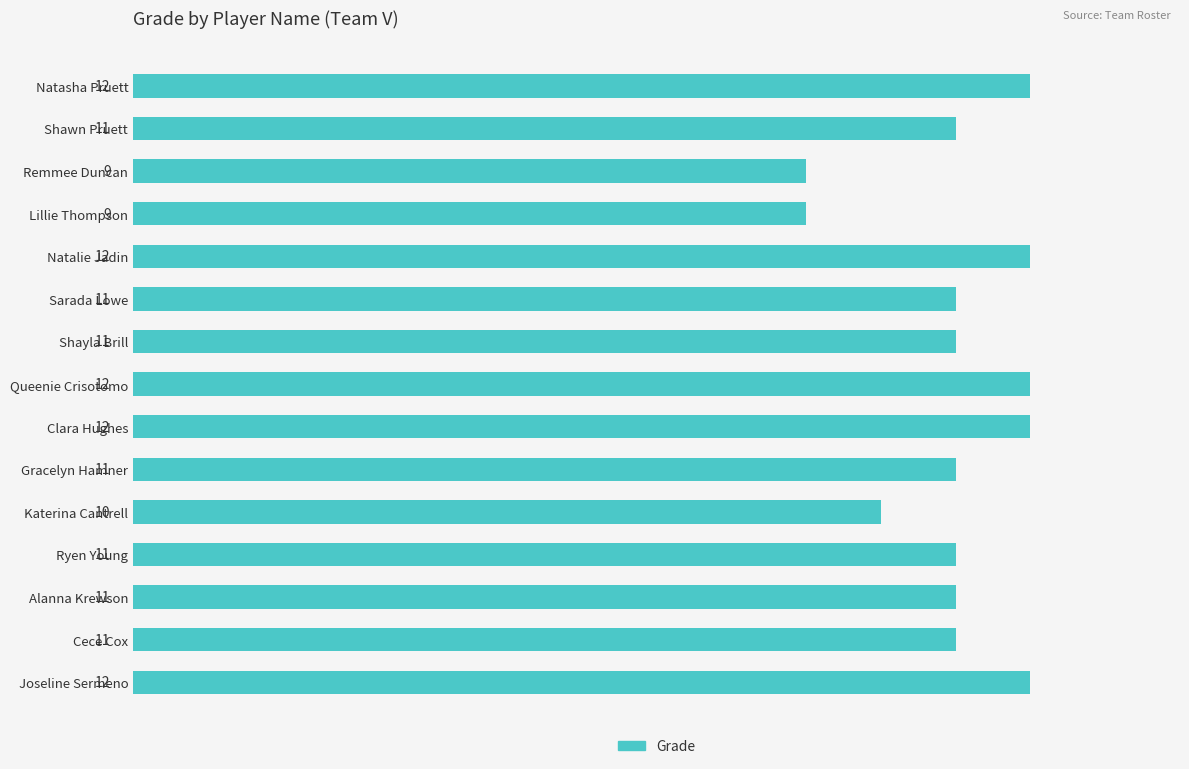

Reading top to bottom, transcribe all the data shown in this chart.

12	11	9	9	12	11	11	12	12	11	10	11	11	11	12